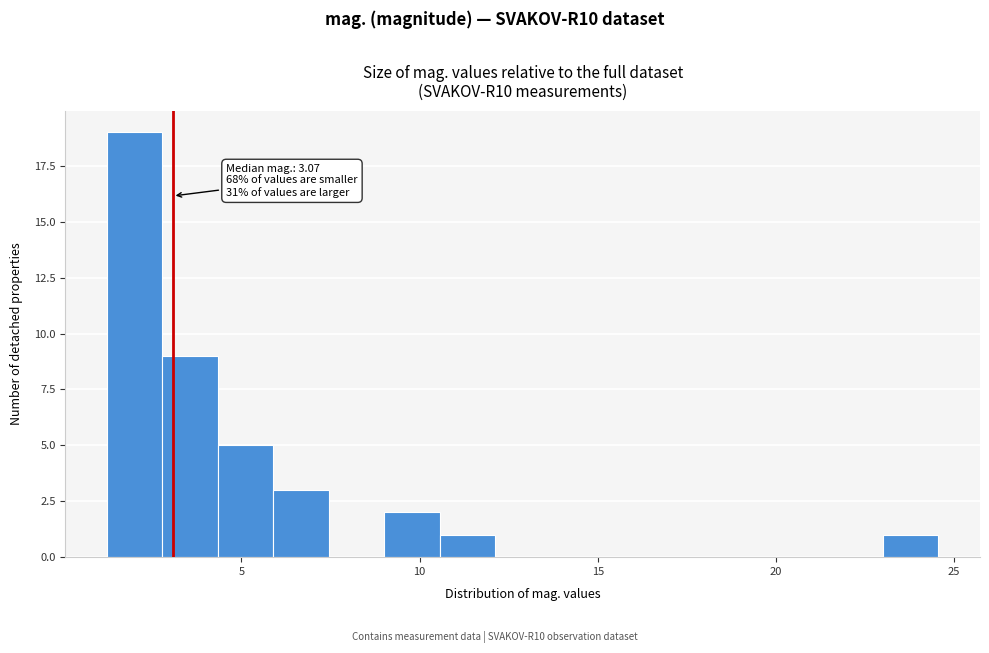

Around what value on the x-axis is the tallest bar? Give the approximate position of its centre, as read against the axis.

2.0